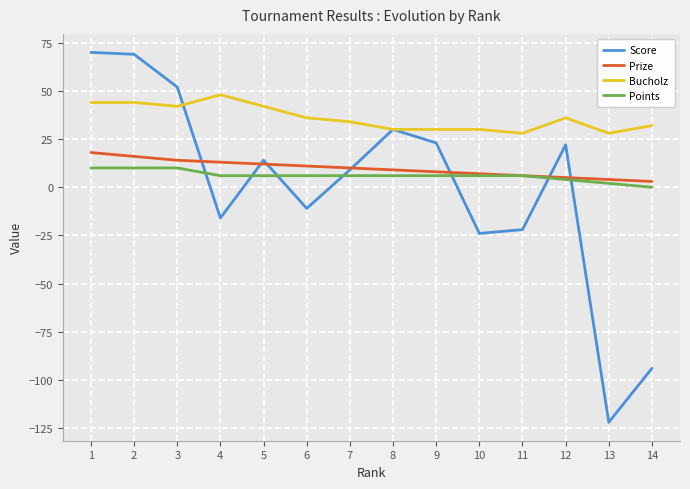

Does the chart display data point markers on the line(s)?

No